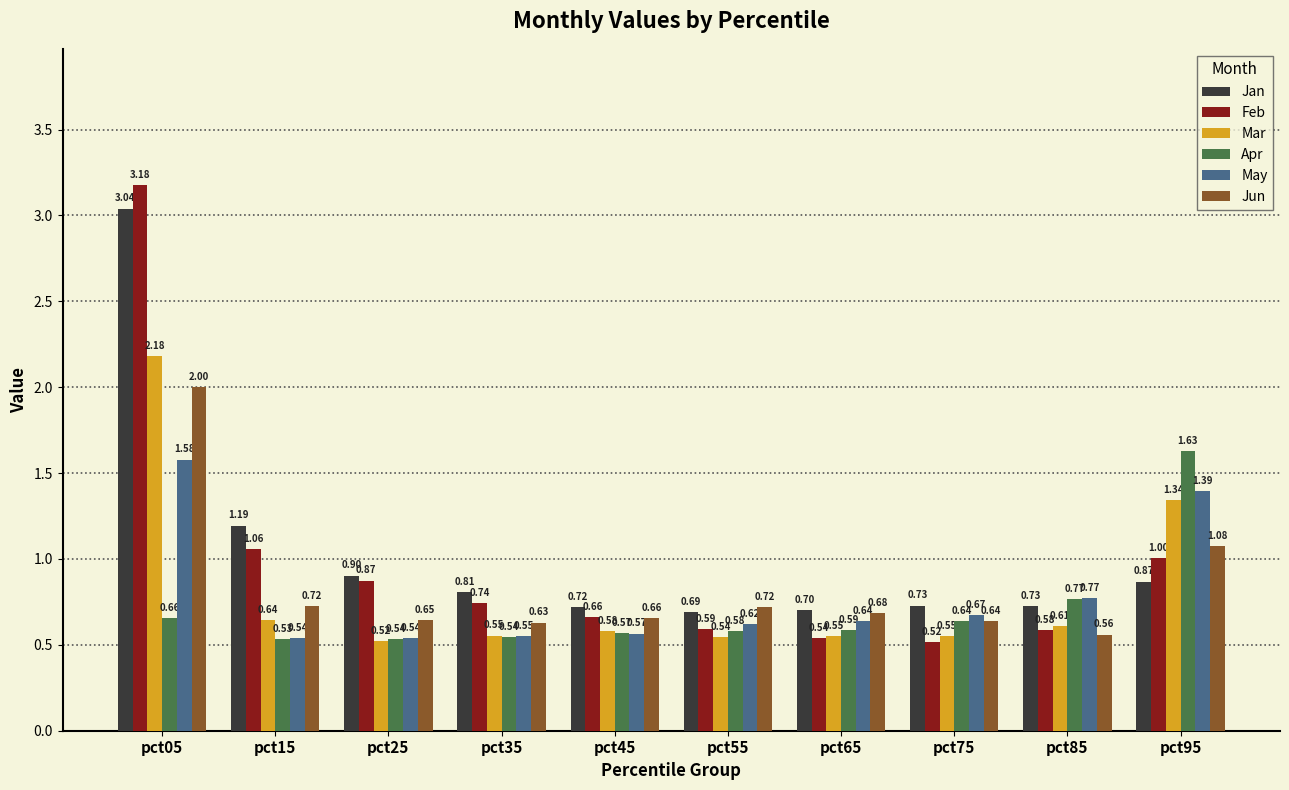

Between pct45 and pct55, which series saw the biggest shift?

Feb